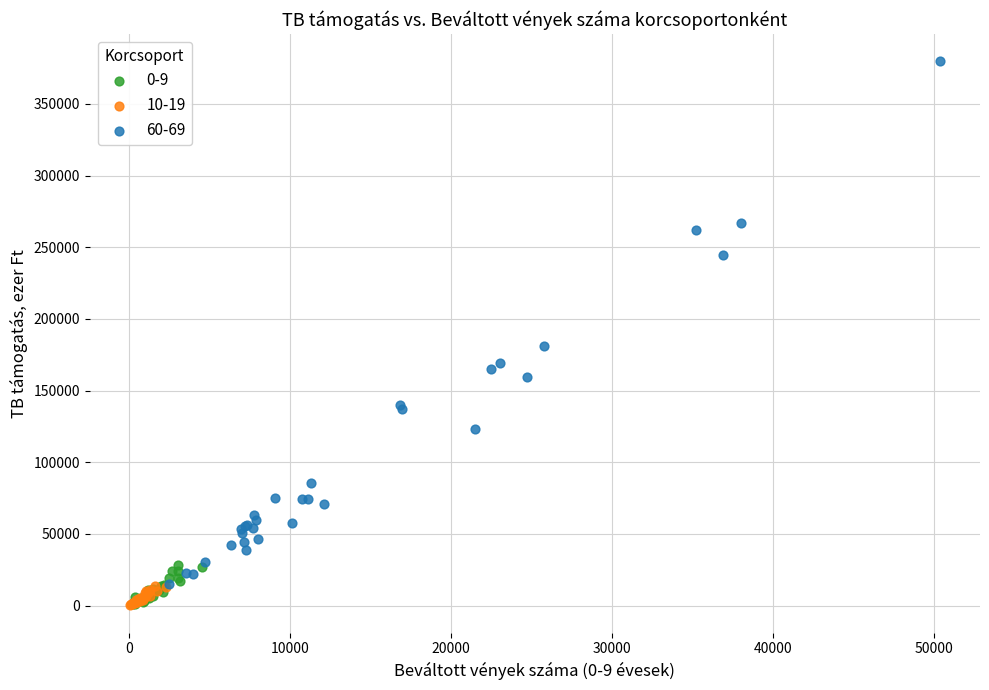

Which series has the widest spread of Y values?

60-69